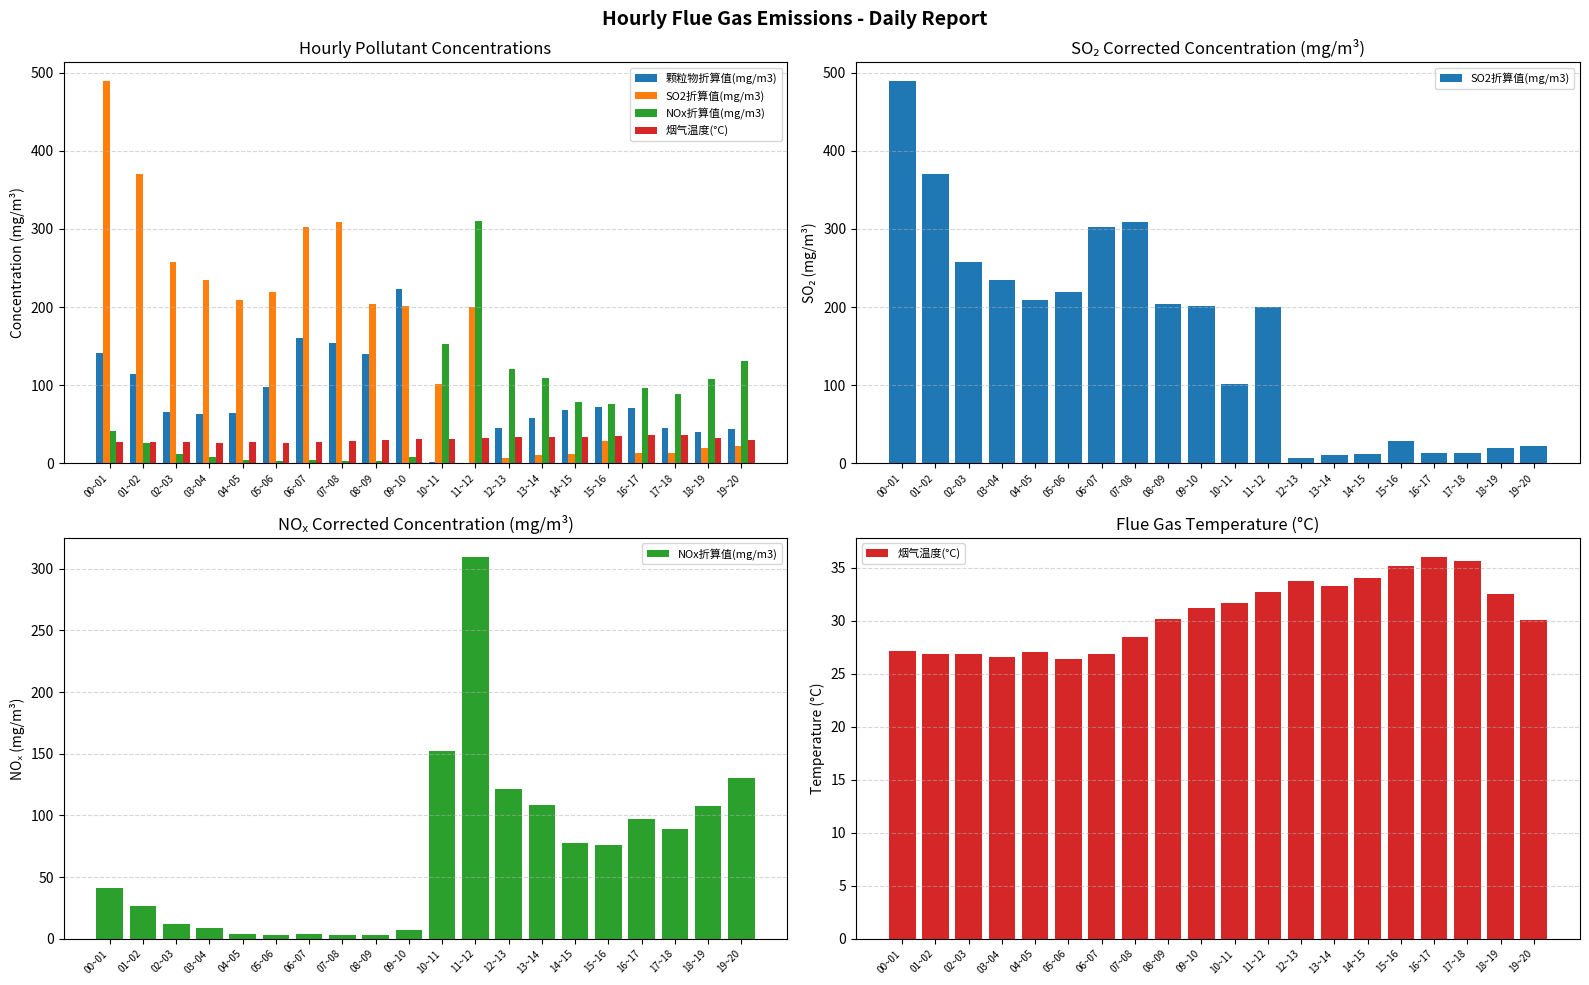

List the series in order of their peak value, lowest first.

烟气温度(°C), 颗粒物折算值(mg/m3), NOx折算值(mg/m3), SO2折算值(mg/m3)